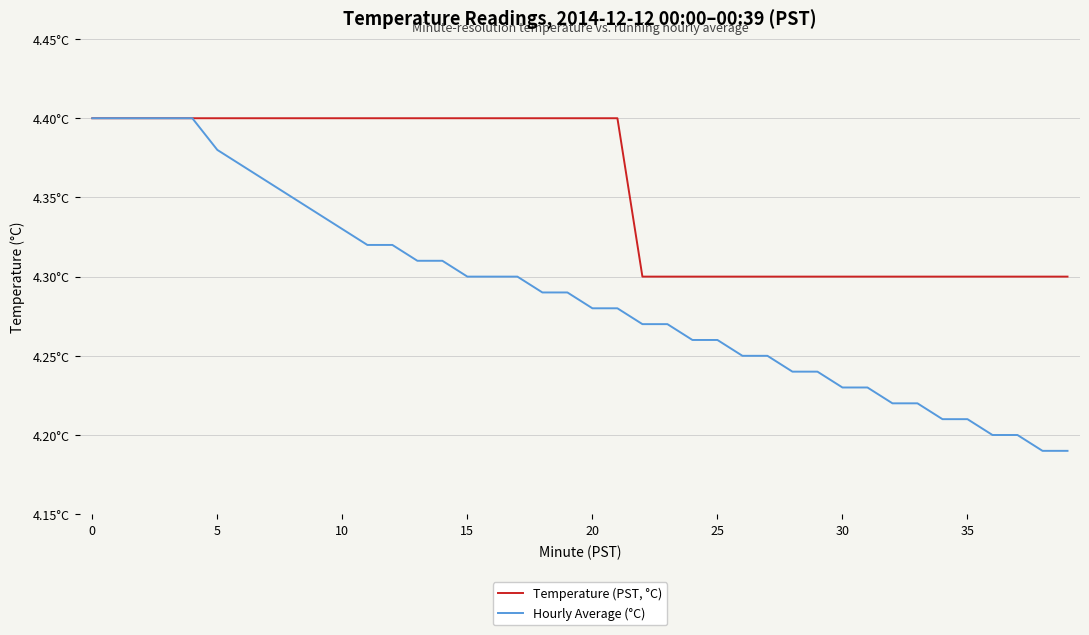

How many Temperature (PST, °C) values are between 4 and 5?

40